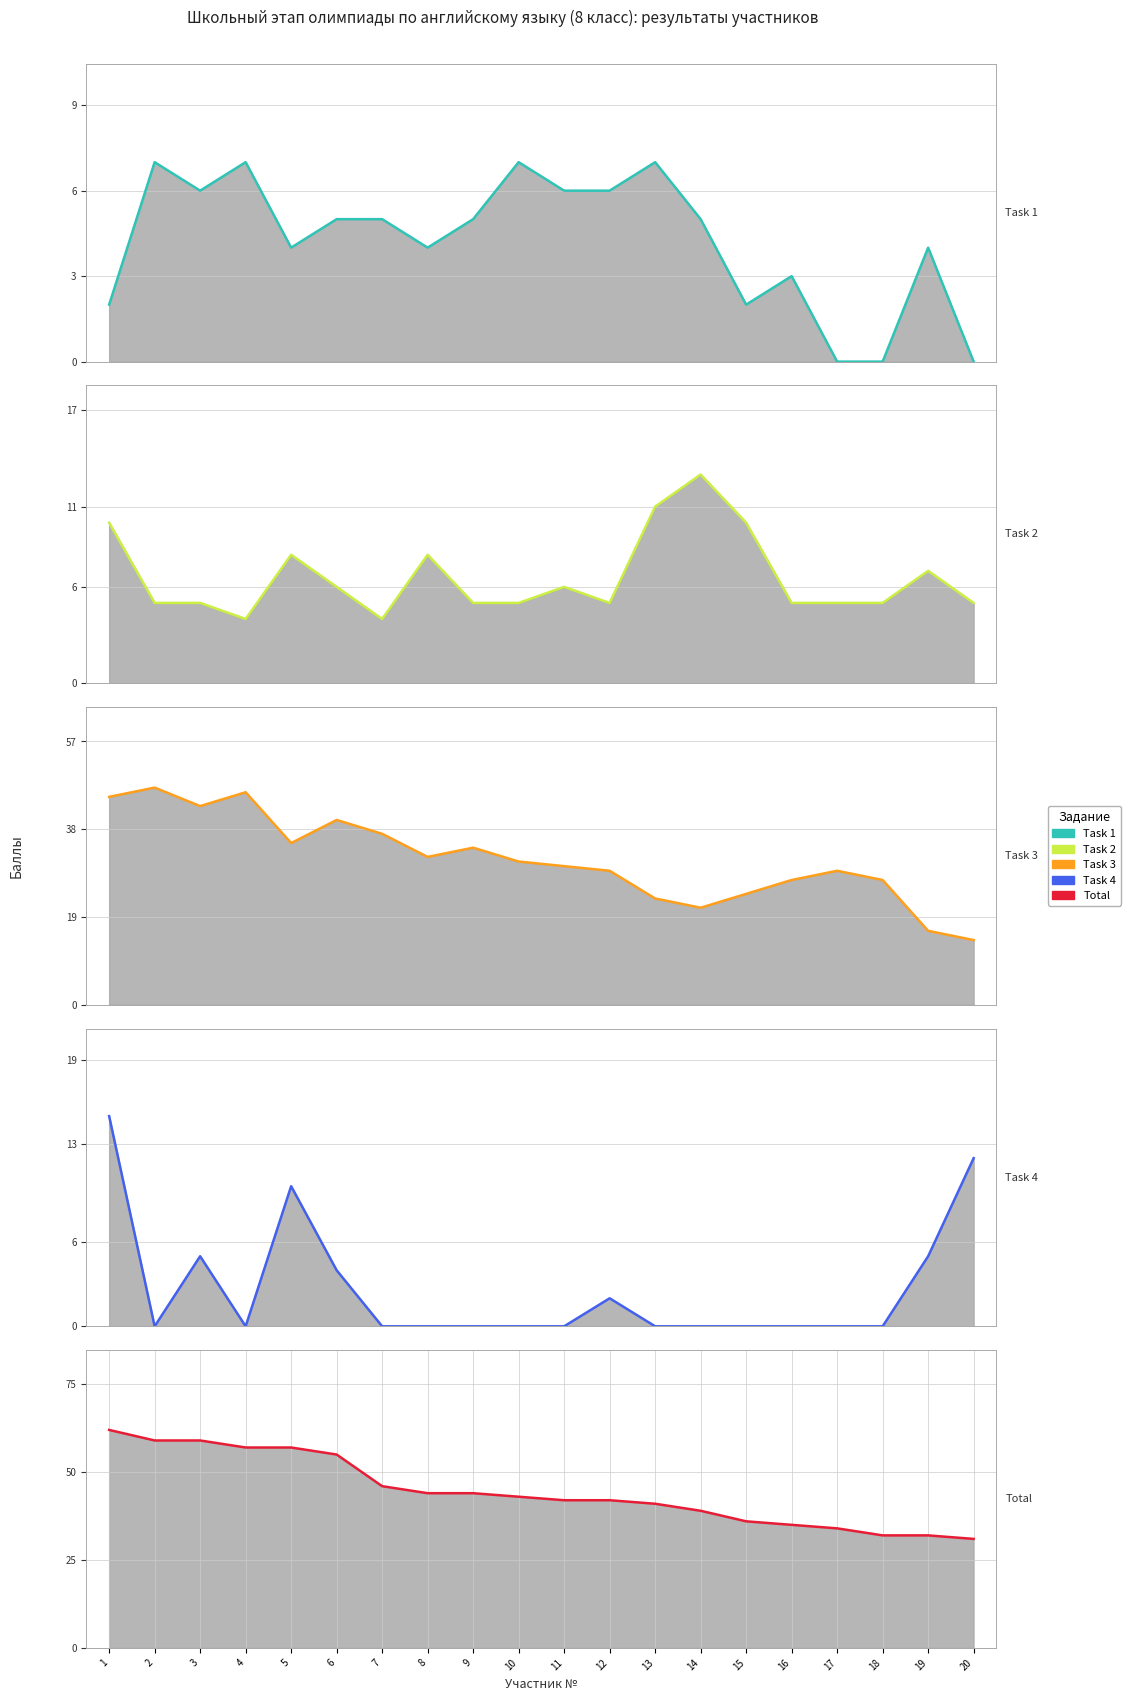

What is the value of the Total (col_9) point at the 4th from the left?

57